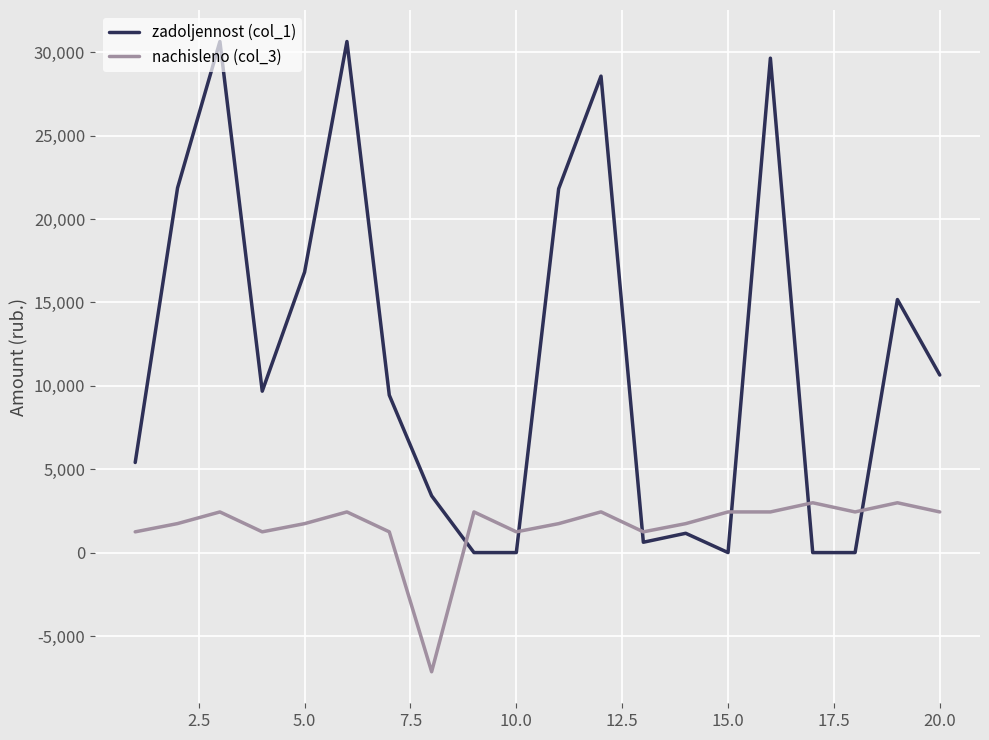

Which series has the largest total across all categories?

zadoljennost (col_1)